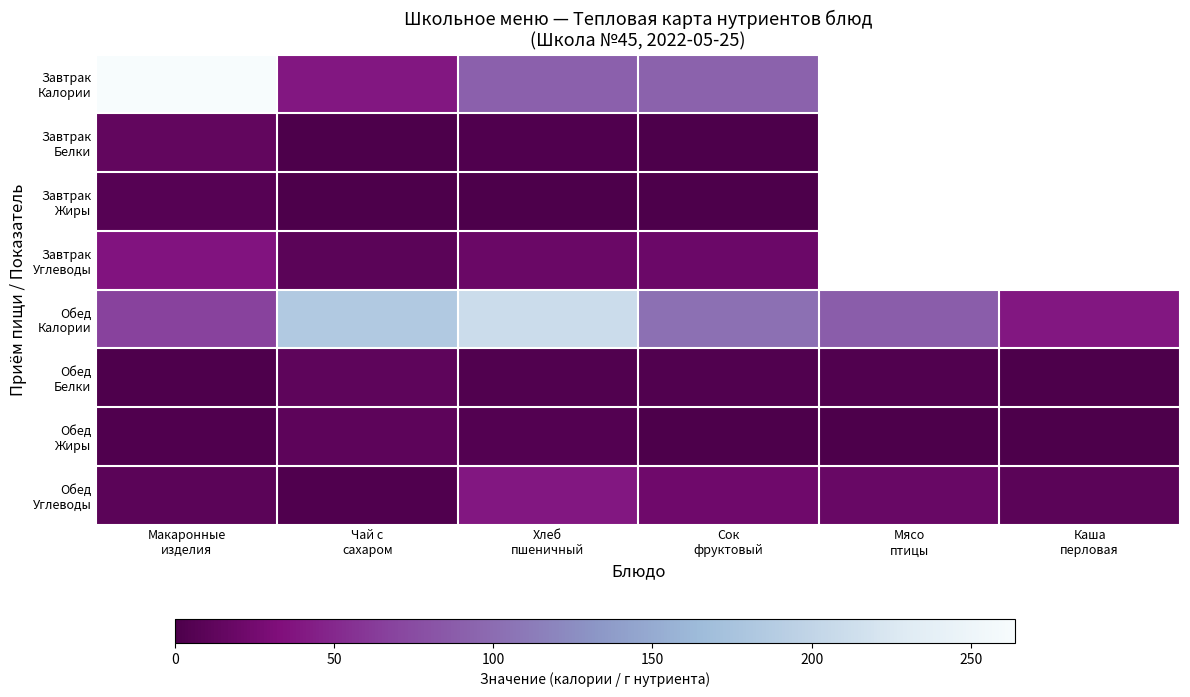

What is the difference between the highest and lowest values at Чай с
сахаром?

183.9